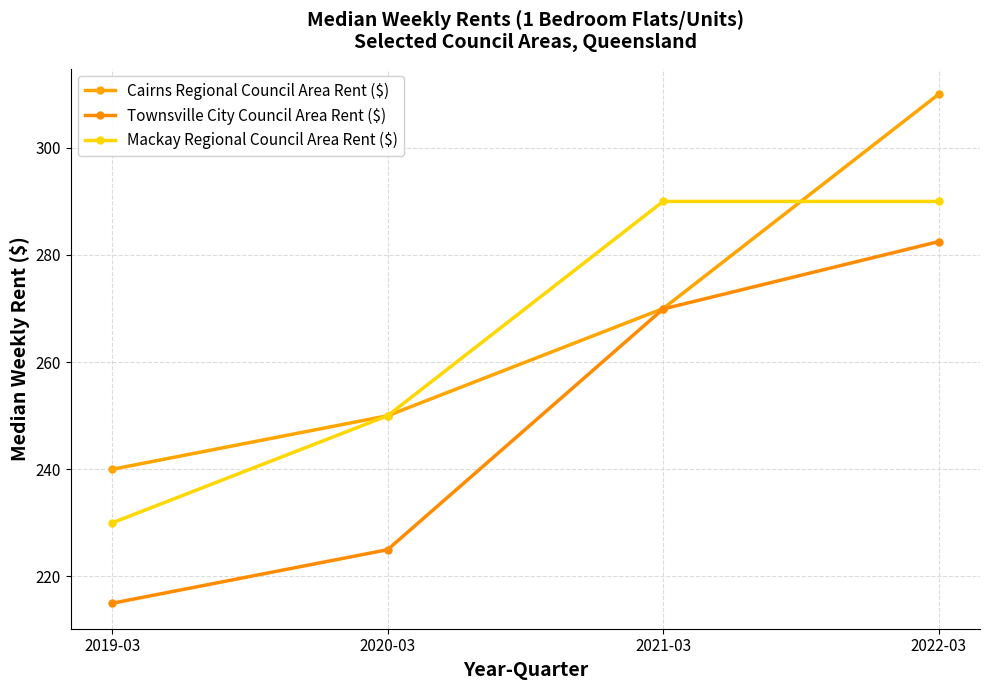

Which series changed the most between 2019-03 and 2021-03?

Mackay Regional Council Area Rent ($)